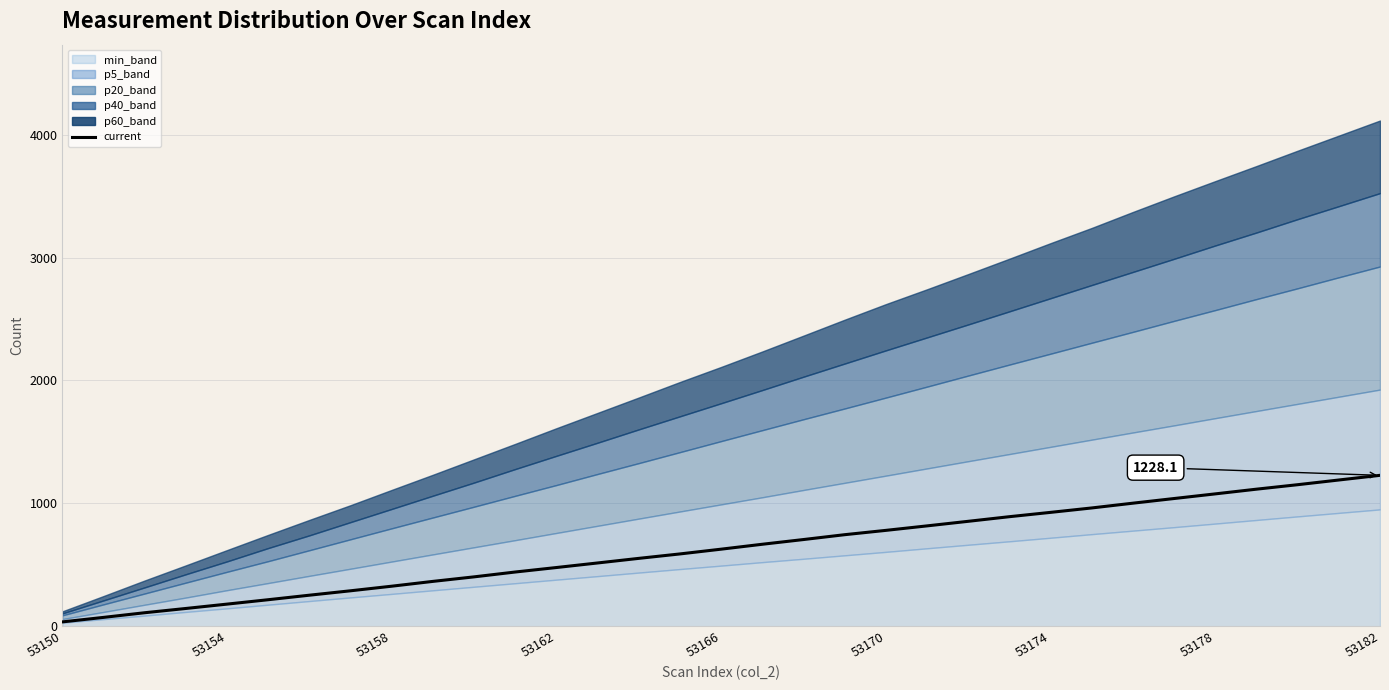

What is the smallest value displayed?

35.6